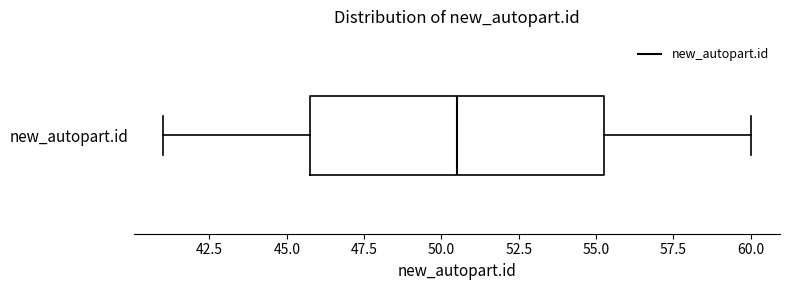

Where does the right whisker of the box for new_autopart.id end on the x-axis? The values are not printed on the chart, so give them approximately, as read against the axis.

60.0